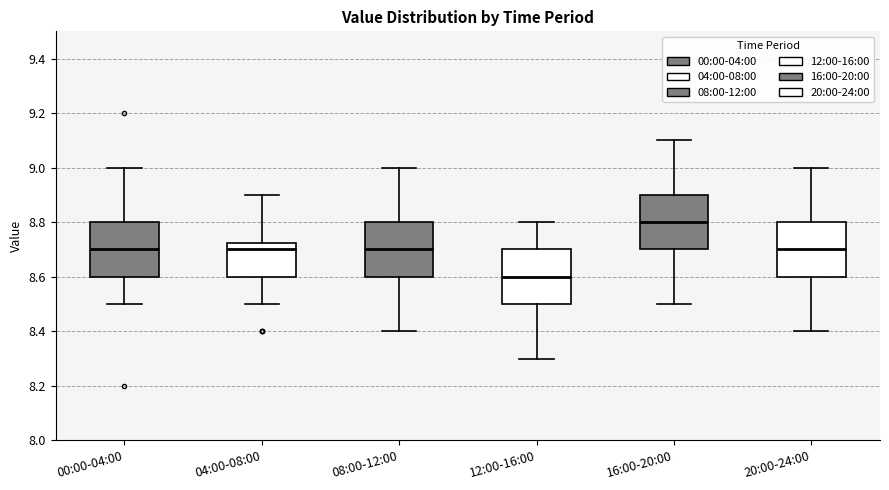

Where does the upper whisker of the box for 04:00-08:00 end on the y-axis? The values are not printed on the chart, so give them approximately, as read against the axis.

8.90